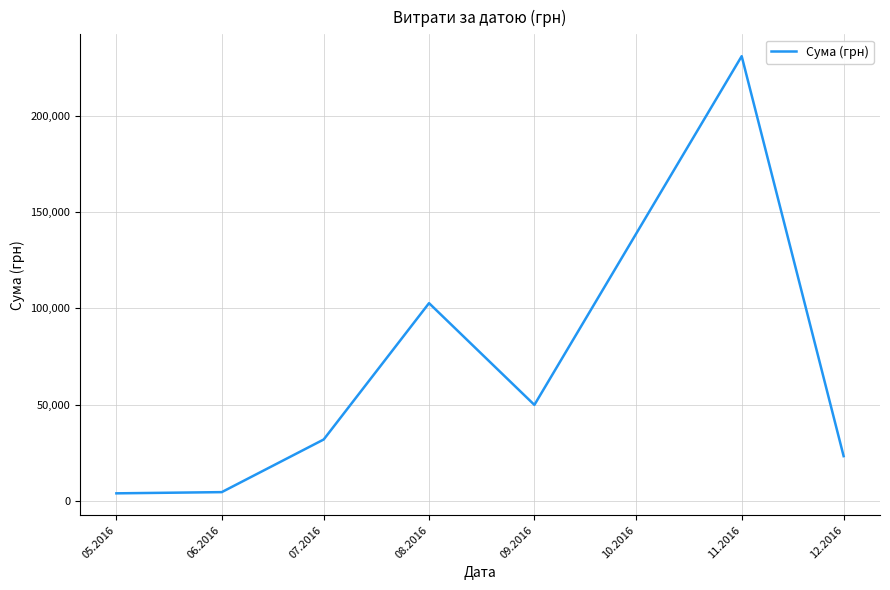

What is the average value?

63901.7